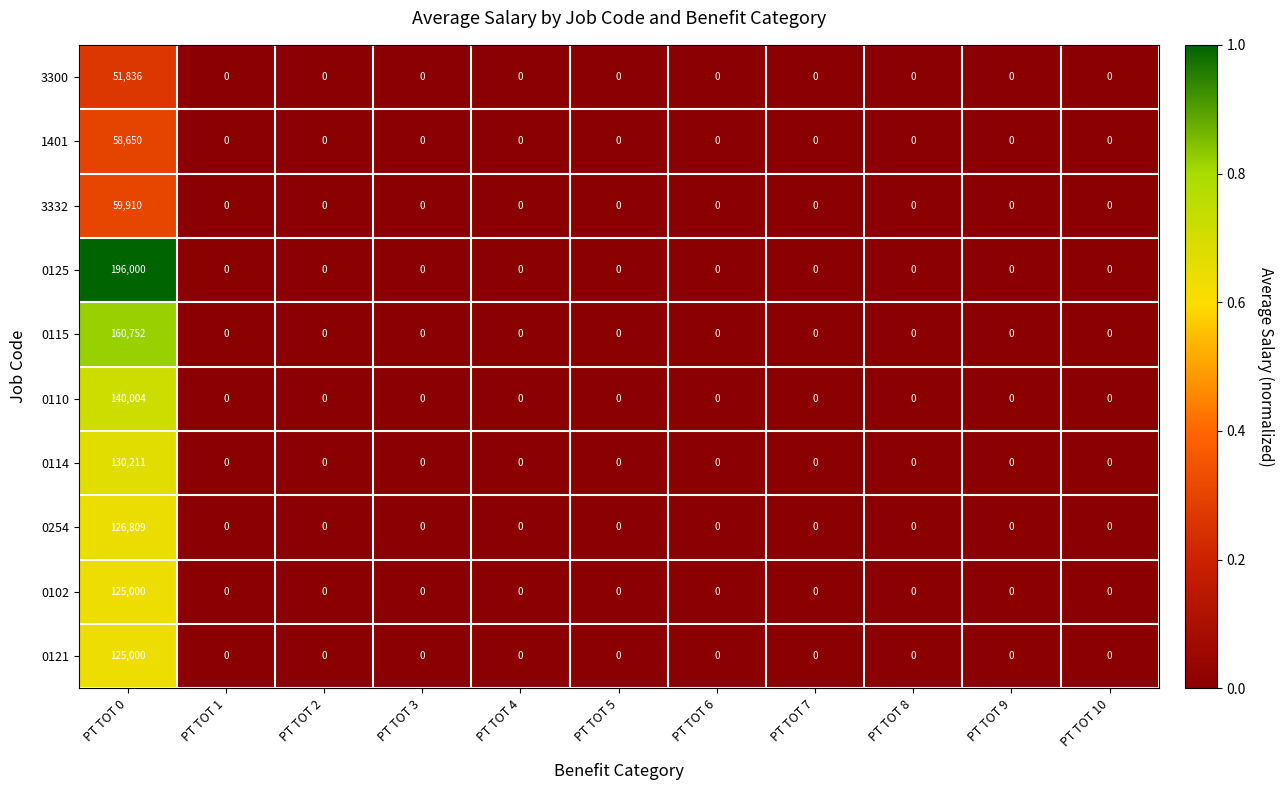

Which category has the highest value in the 0121 series?

PT TOT 0